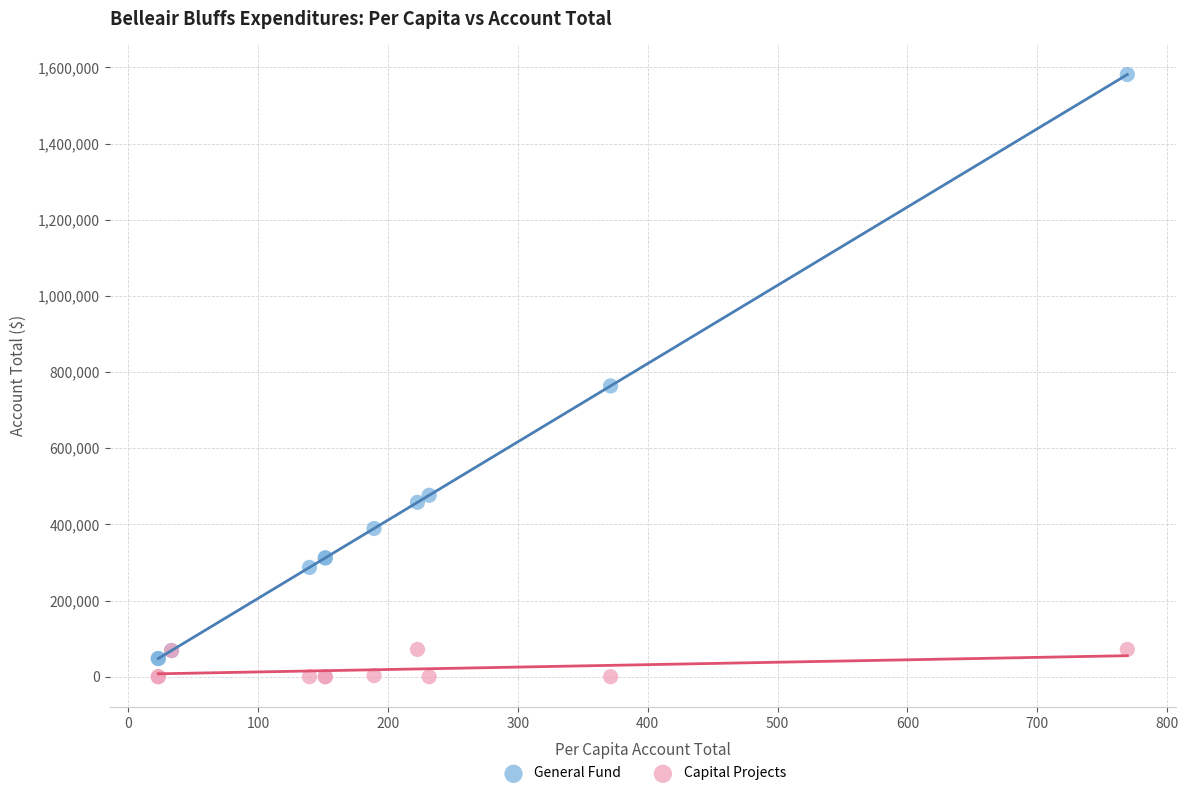

In the General Fund series, what Y value is closest to 814644?

763640